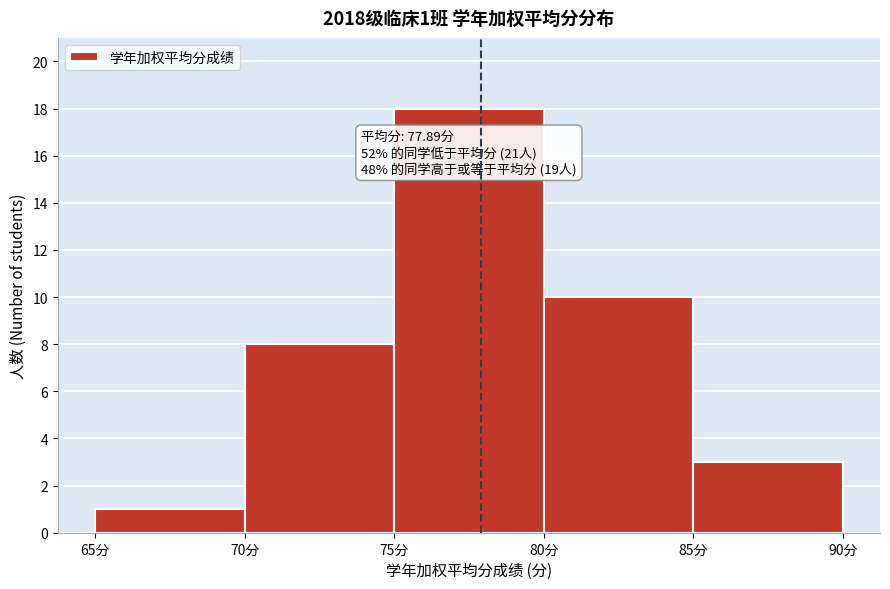

Over which range of the x-axis is the bar tallest?

75 to 80